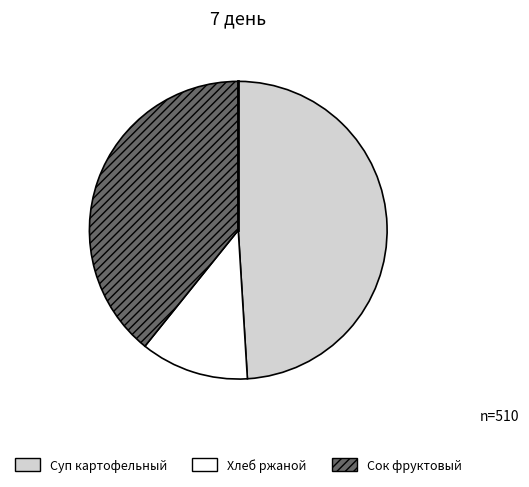

What is the smallest slice in the pie chart?

Хлеб ржаной